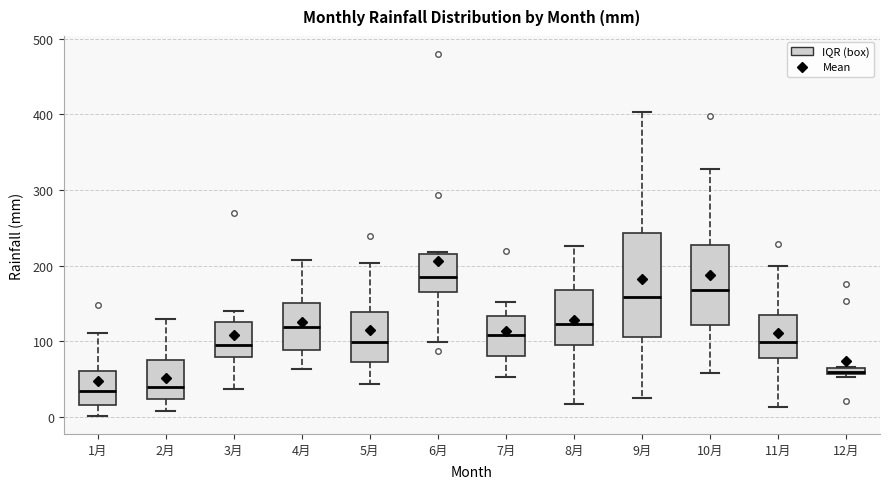

Which box has the highest median line?

6月